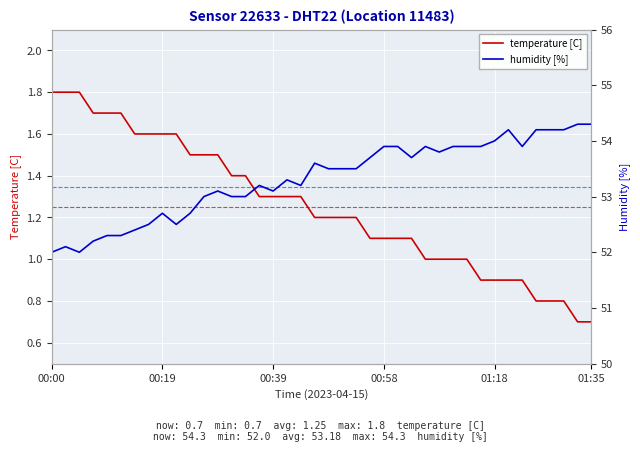

Rank the series by their average value, from highest to lowest.

humidity [%], temperature [C]